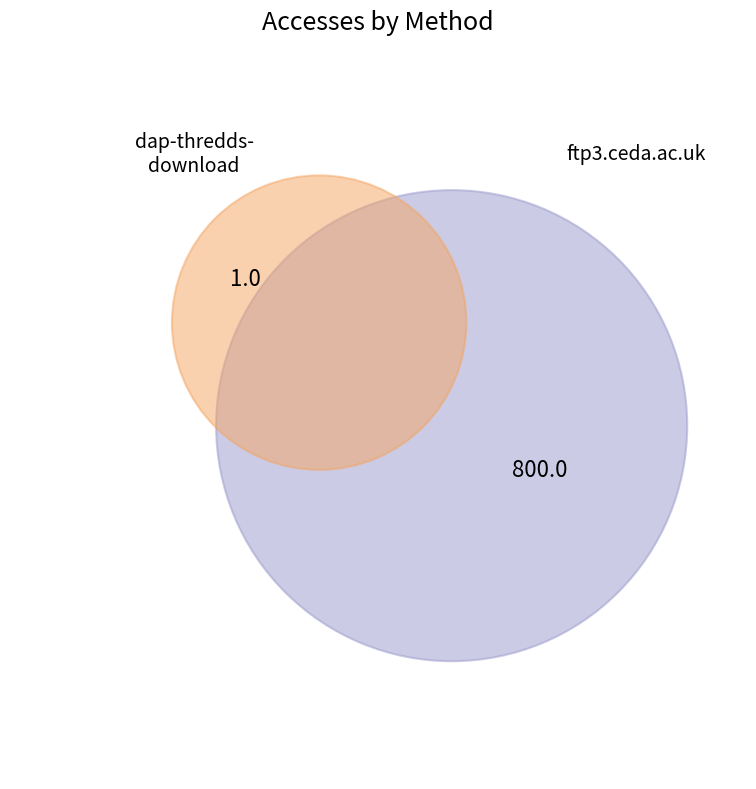

What percentage is NOT represented by ftp3.ceda.ac.uk?

0.1%